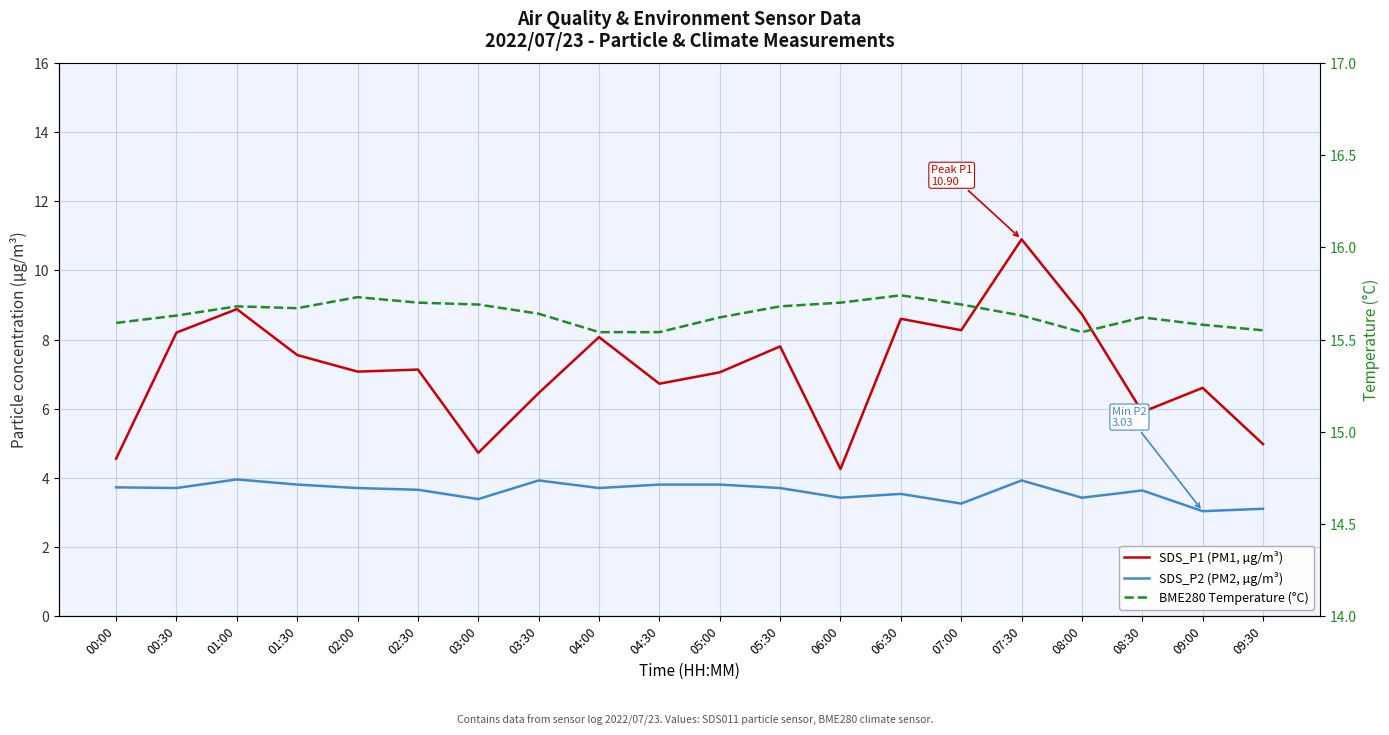

Reading left to right, list all the values displayed in this chart.

SDS_P1 (PM1, µg/m³): 4.5	8.2	8.9	7.5	7.1	7.1	4.7	6.5	8.1	6.7	7.0	7.8	4.2	8.6	8.3	10.9	8.7	5.9	6.6	5.0
SDS_P2 (PM2, µg/m³): 3.7	3.7	4.0	3.8	3.7	3.6	3.4	3.9	3.7	3.8	3.8	3.7	3.4	3.5	3.2	3.9	3.4	3.6	3.0	3.1
BME280 Temperature (°C): 15.6	15.6	15.7	15.7	15.7	15.7	15.7	15.6	15.5	15.5	15.6	15.7	15.7	15.7	15.7	15.6	15.5	15.6	15.6	15.6